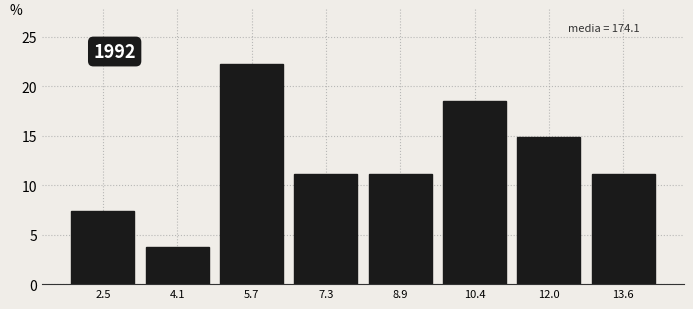

Which range on the x-axis has the tallest bar?

4.8 to 6.4